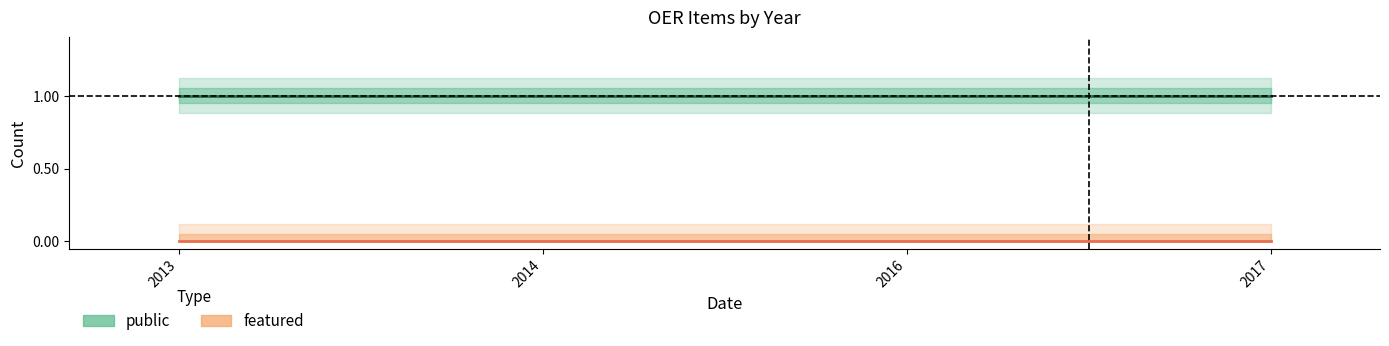

Reading left to right, what are all the values shown in this chart?

public: 1	1	1	1
featured: 0	0	0	0